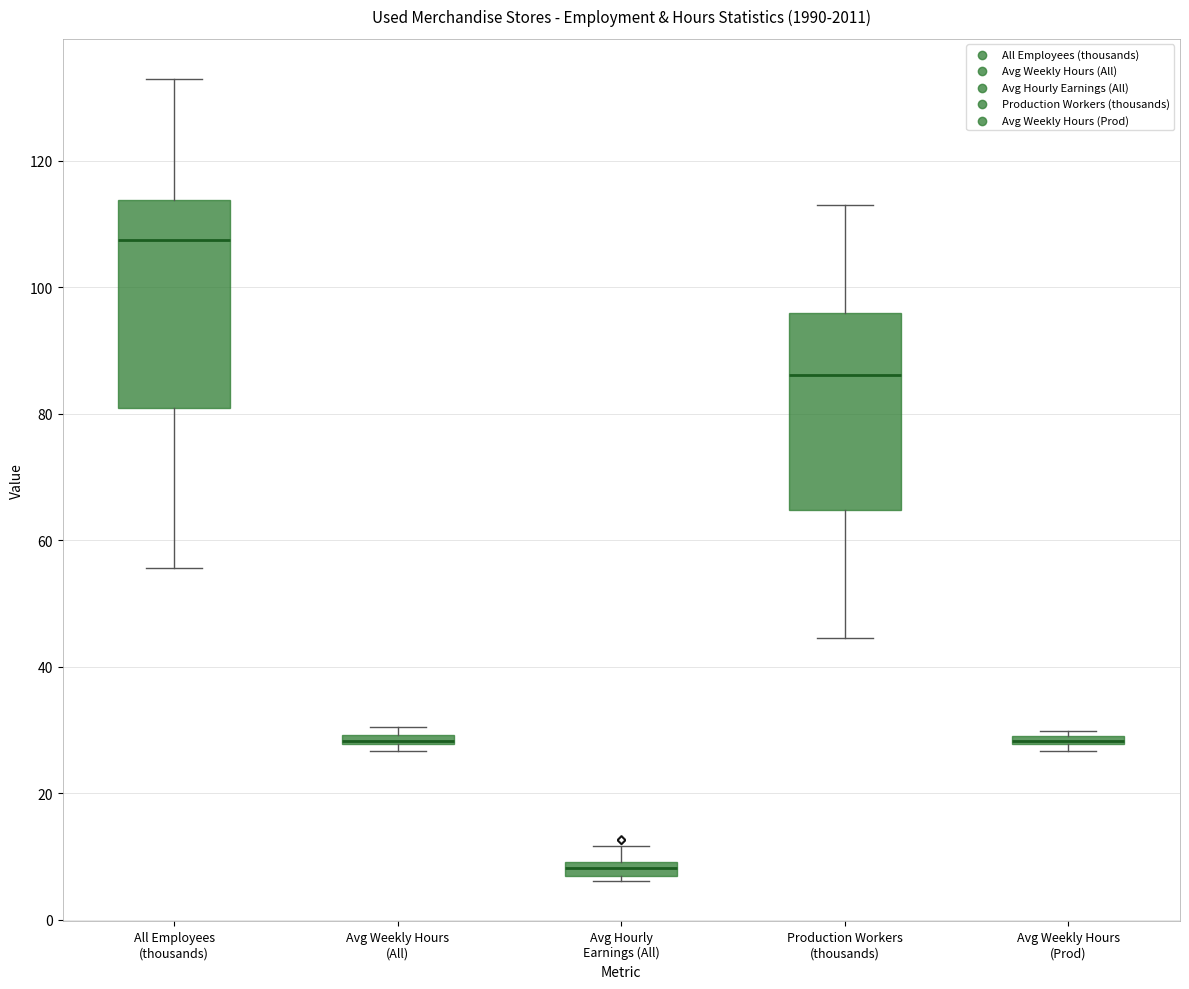

Where is the upper edge of the box for Avg Weekly Hours (Prod) on the y-axis? The values are not printed on the chart, so give them approximately, as read against the axis.

30